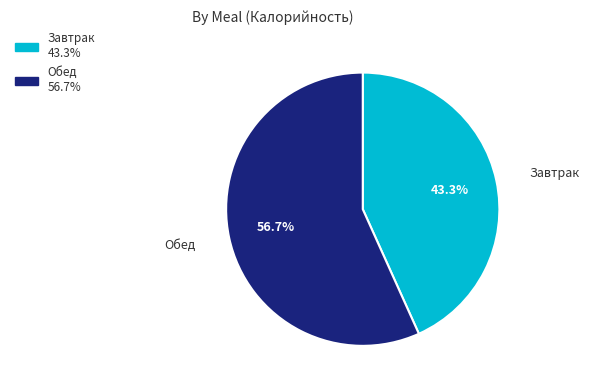

Which has a higher value, Завтрак or Обед?

Обед